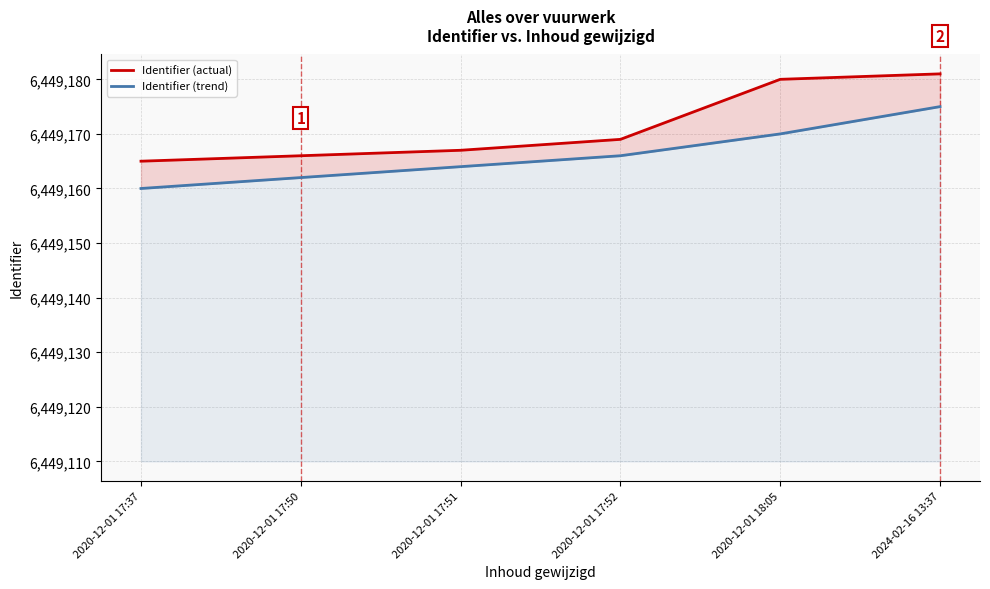

How many data points in Identifier (actual) are above 6449169?

2